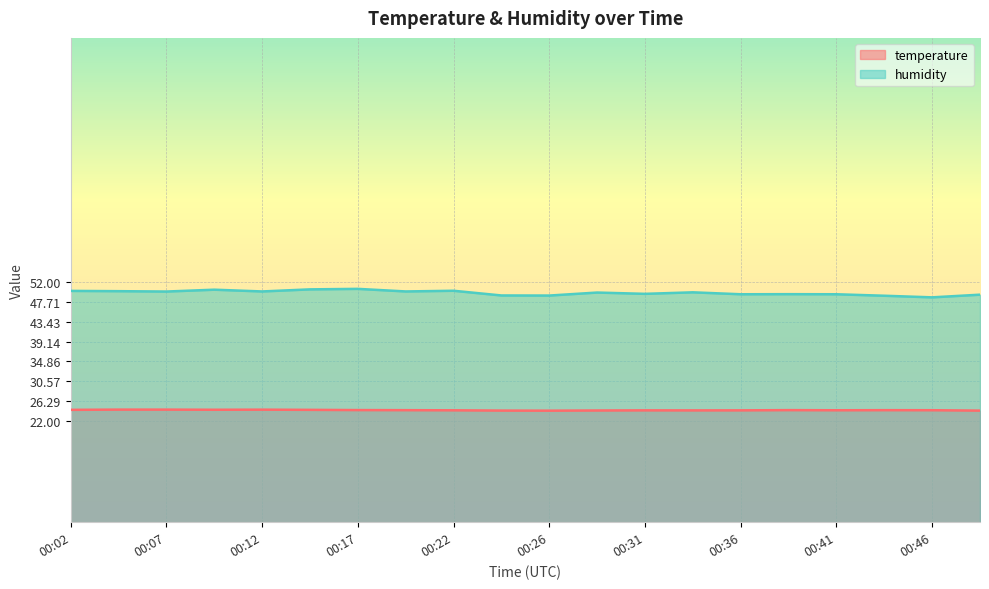

How many lines are shown in the chart?

2